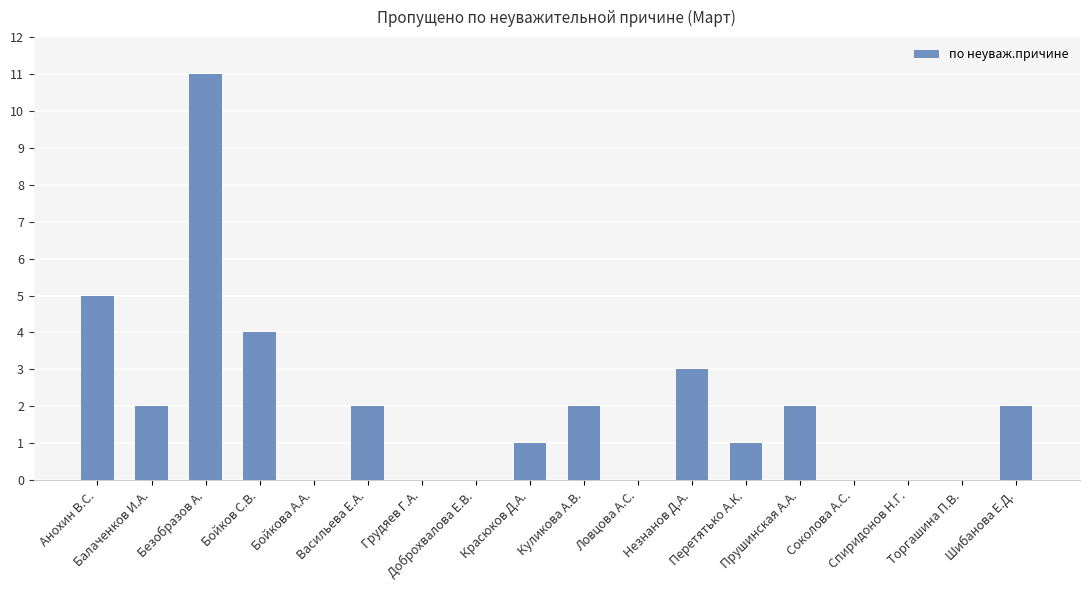

What is the sum of all values?

35